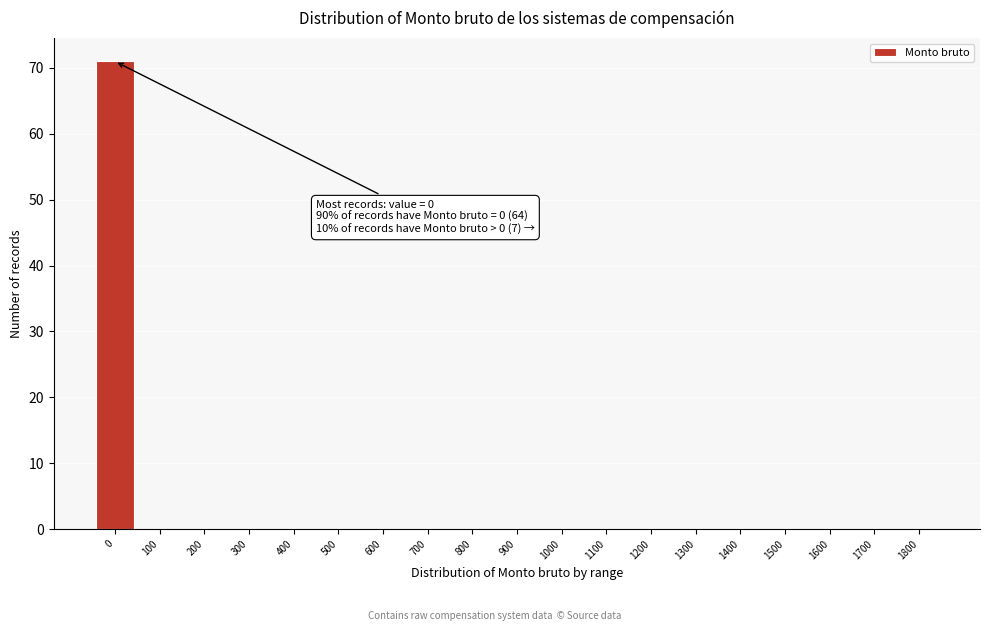

Reading left to right, extract all data points from this chart.

0=71	100=0	200=0	300=0	400=0	500=0	600=0	700=0	800=0	900=0	1000=0	1100=0	1200=0	1300=0	1400=0	1500=0	1600=0	1700=0	1800=0